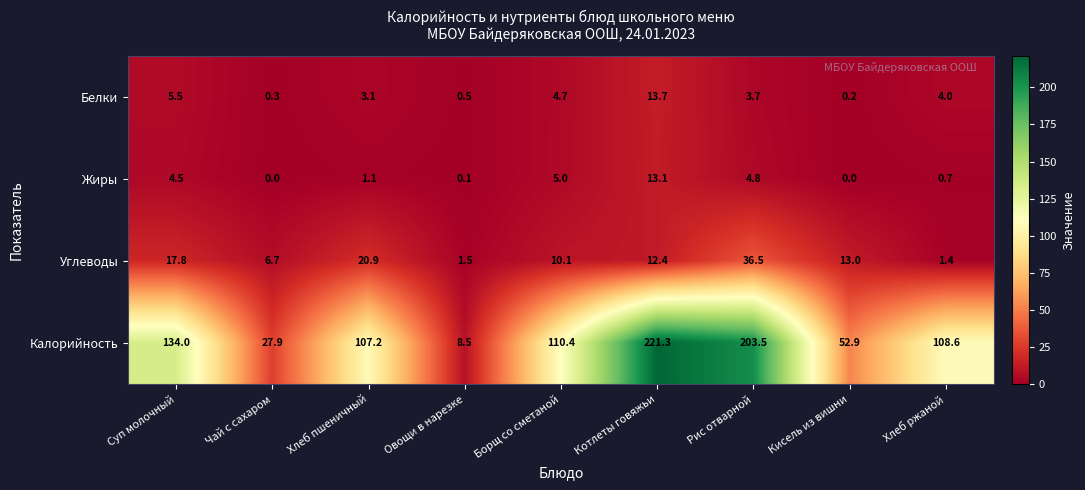

Where is Жиры nearest to the value 6?

Борщ со сметаной